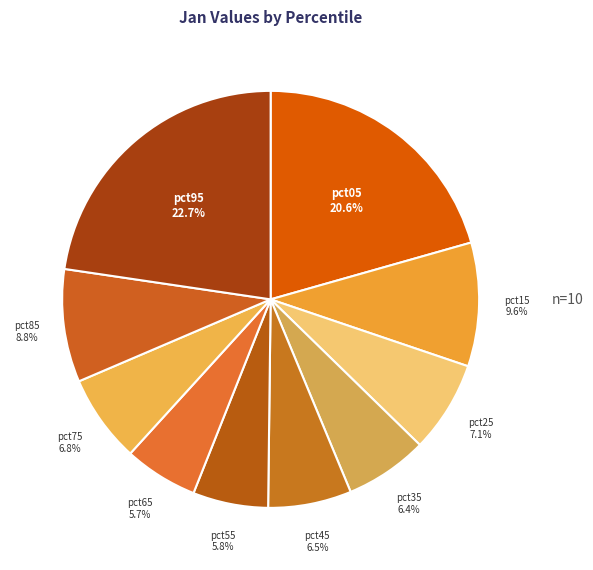

How many segments does this pie chart have?

10